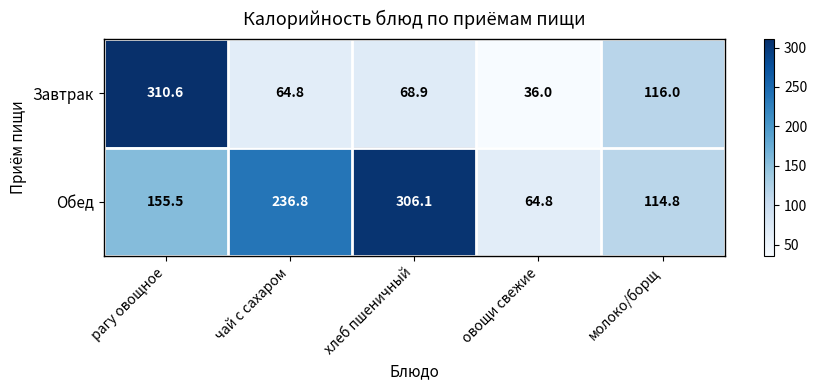

True or false: Завтрак has a value of 116.0 at молоко/борщ.

True